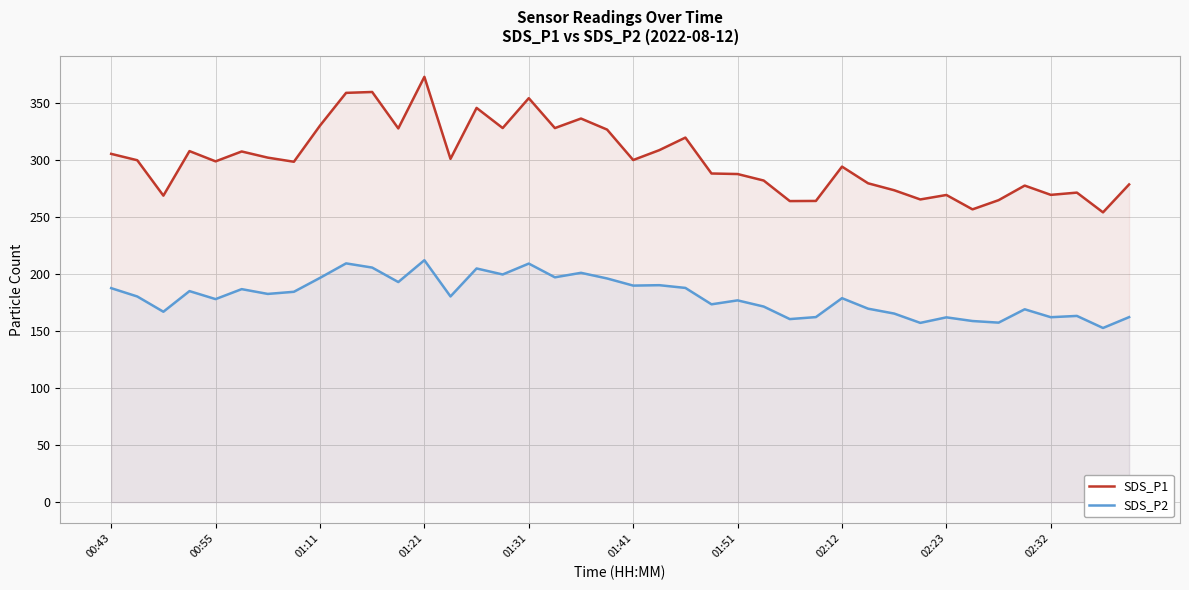

What is the value of the SDS_P2 point at the 23rd from the left?

187.9